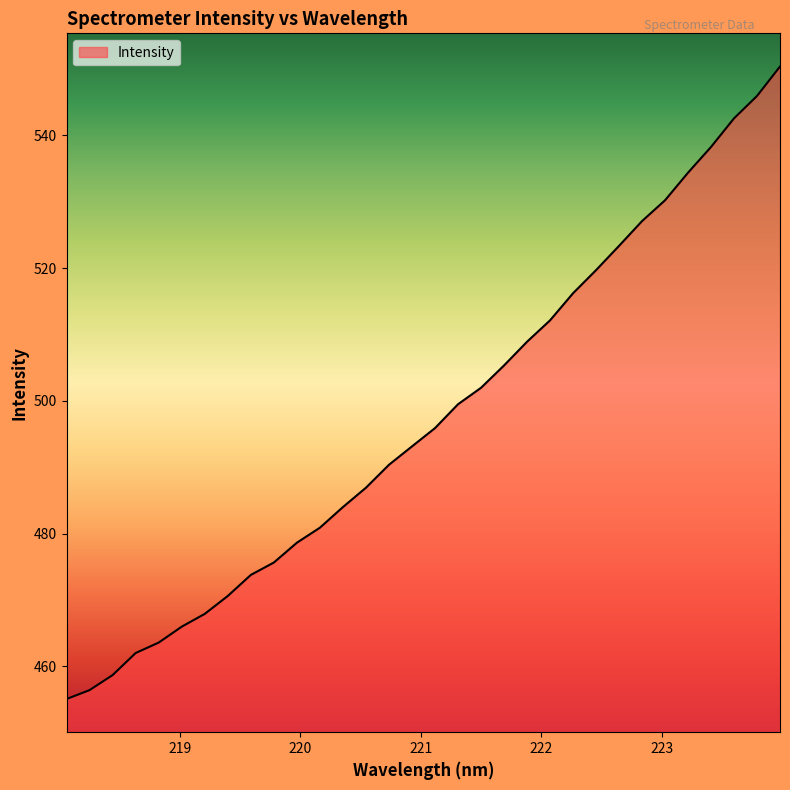

What is the minimum value shown in the chart?

455.1